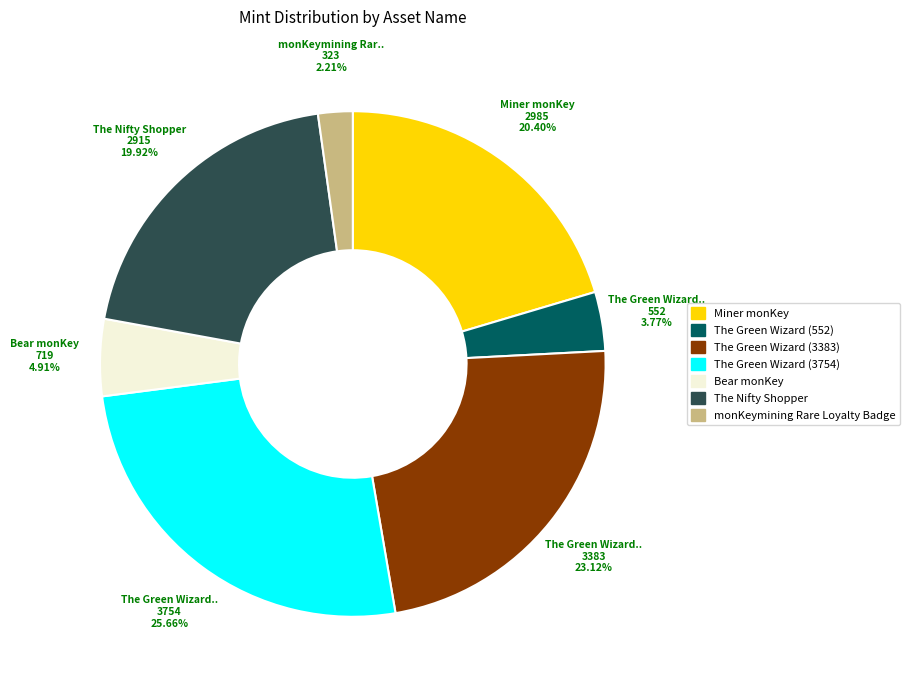

Is the sum of The Green Wizard (3383) and The Green Wizard (3754) greater than half?

No